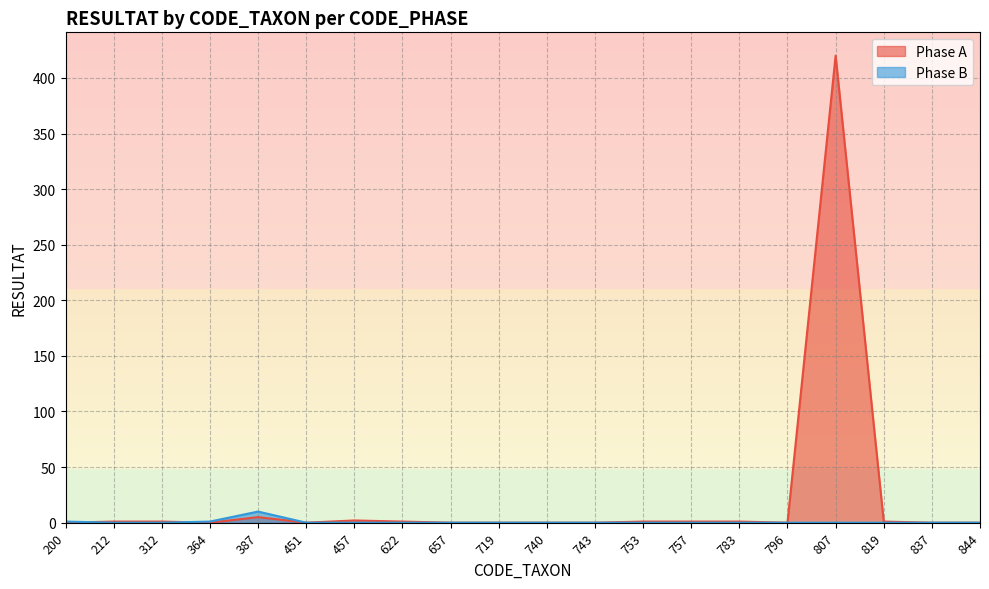

What is the average value of the Phase A series?

22